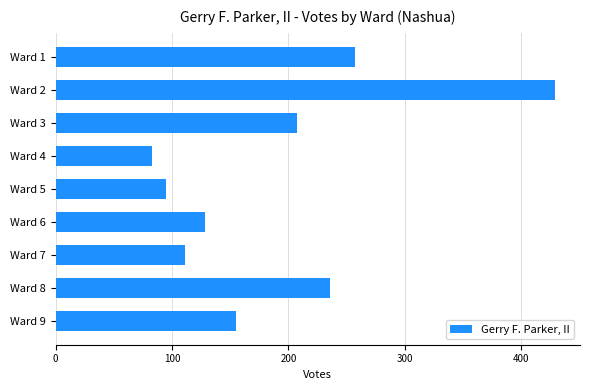

What is the maximum value shown in the chart?

429